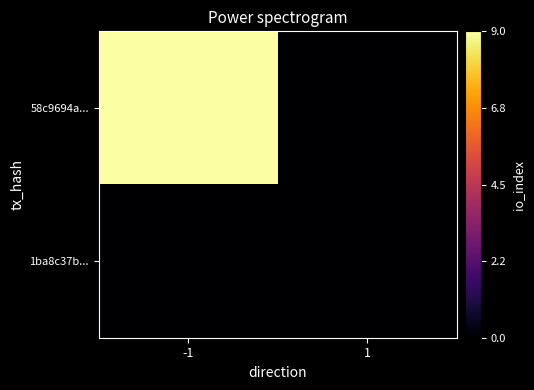

Rank the series by their maximum value, from lowest to highest.

1ba8c37b..., 58c9694a...